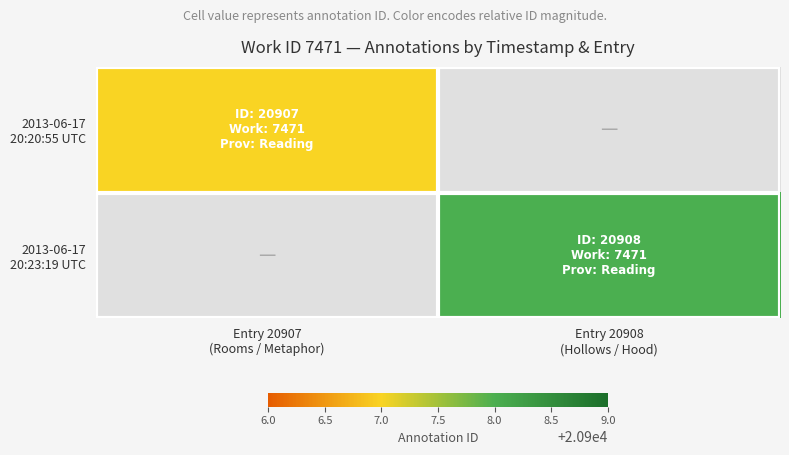

At Entry 20907 (Rooms / Metaphor), list the series in order from smallest to largest.

2013-06-17 20:20:55 UTC, 2013-06-17 20:23:19 UTC